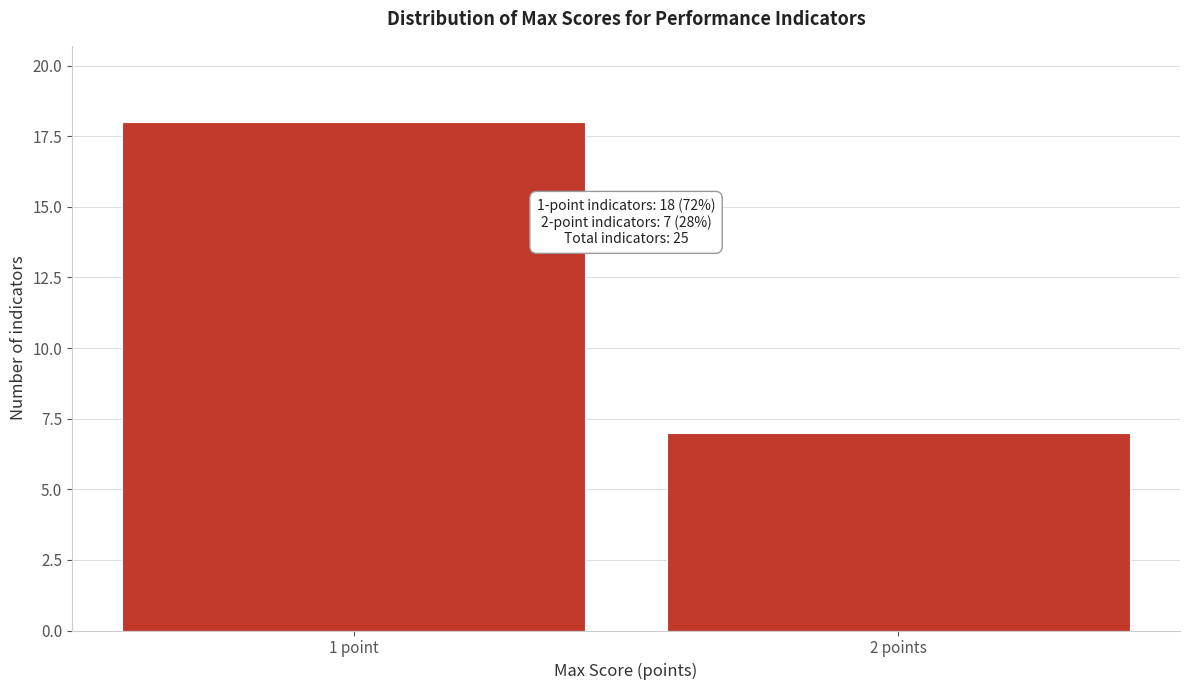

Reading left to right, list all the values displayed in this chart.

18	7